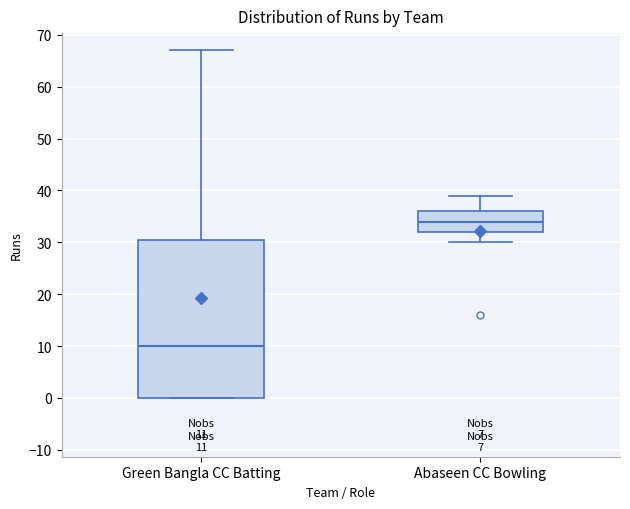

Comparing the boxes themselves (not the whiskers), which one is the tallest?

Green Bangla CC Batting